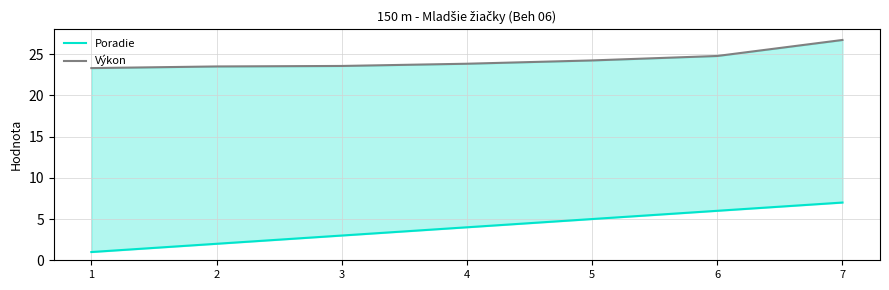

True or false: Výkon has more than 2 interior local peaks.

False